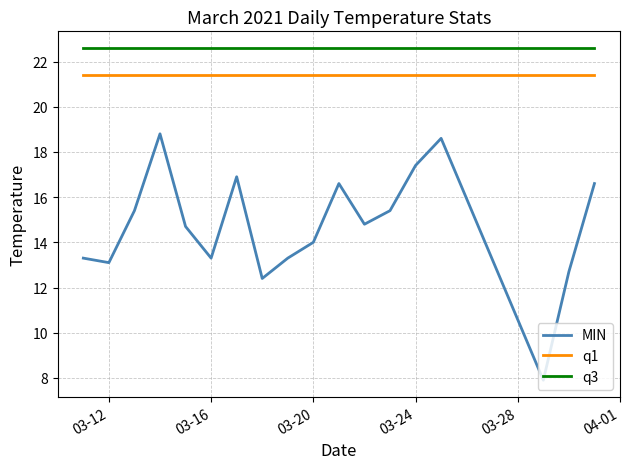

True or false: q1 and MIN intersect in this chart.

False